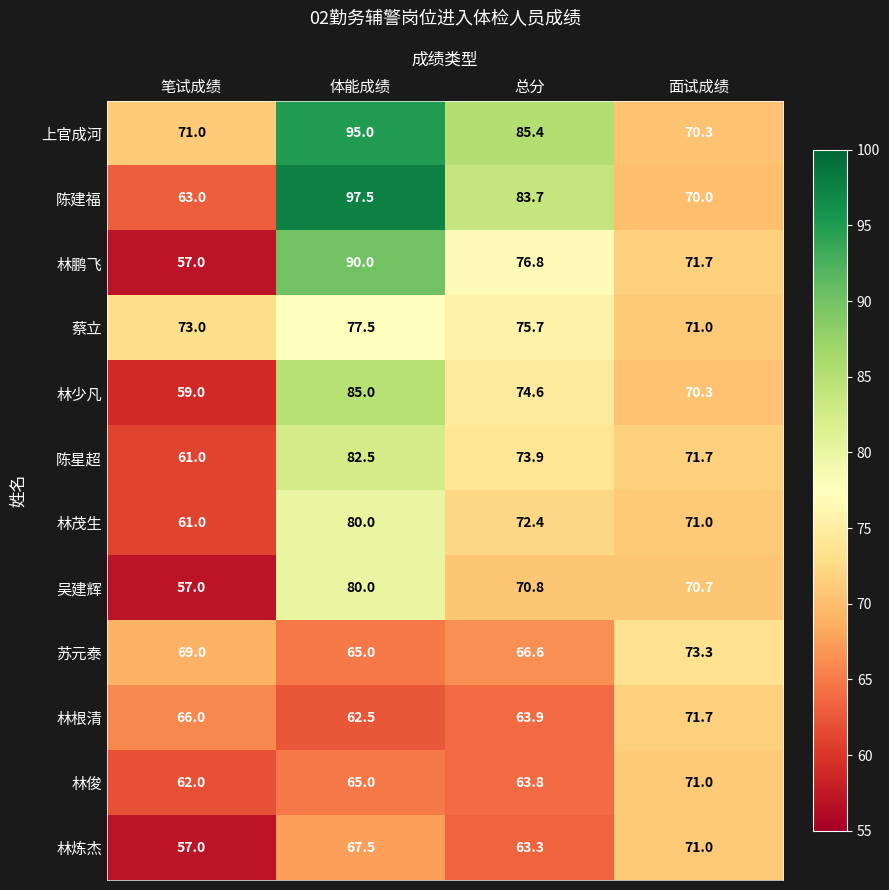

Which series changed the most between 体能成绩 and 总分?

陈建福